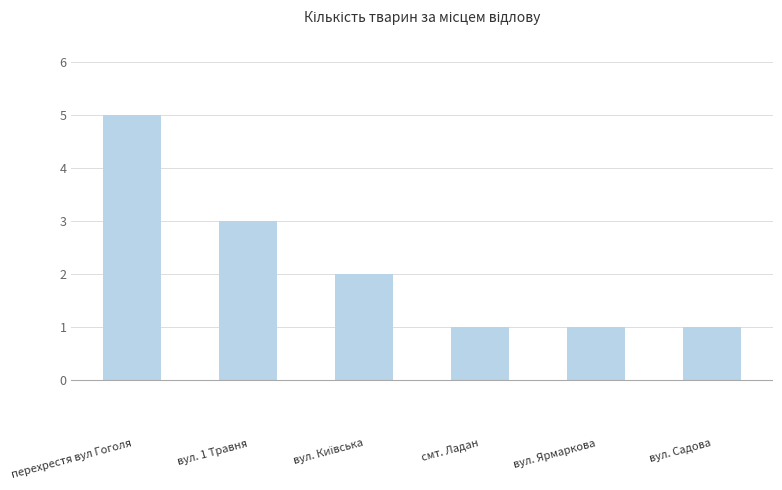

What position from the right is перехрестя вул Гоголя?

6